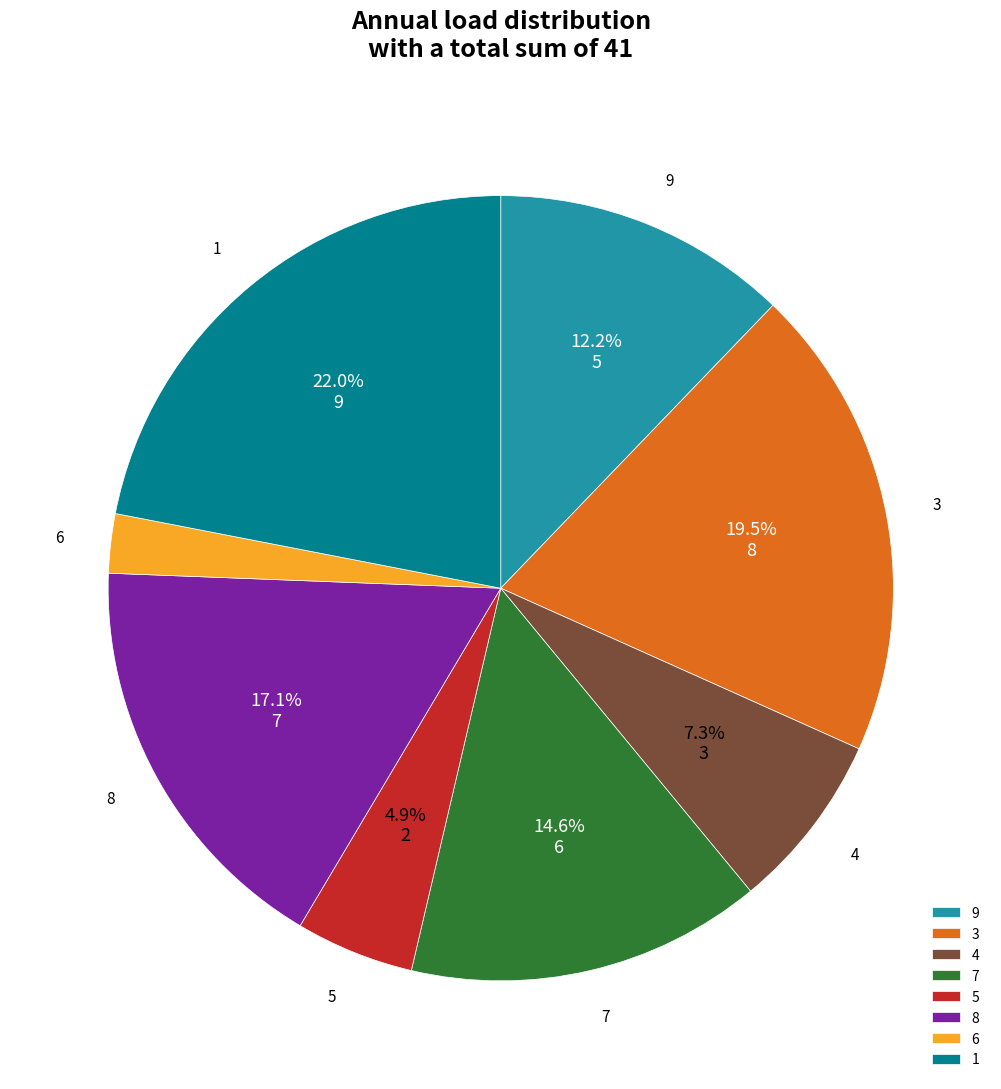

Is there any slice that represents more than half of the pie?

No